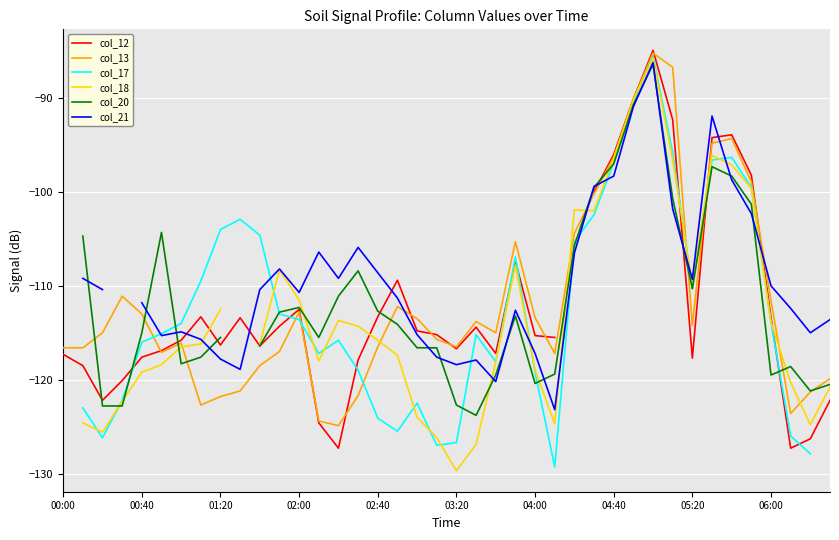

How many data points does each series have?

40